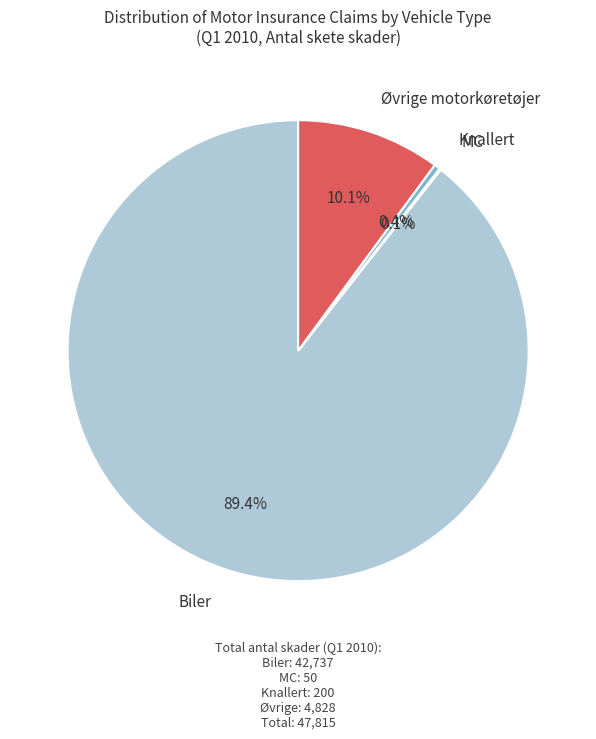

How much of the chart is everything except Biler?

10.6%